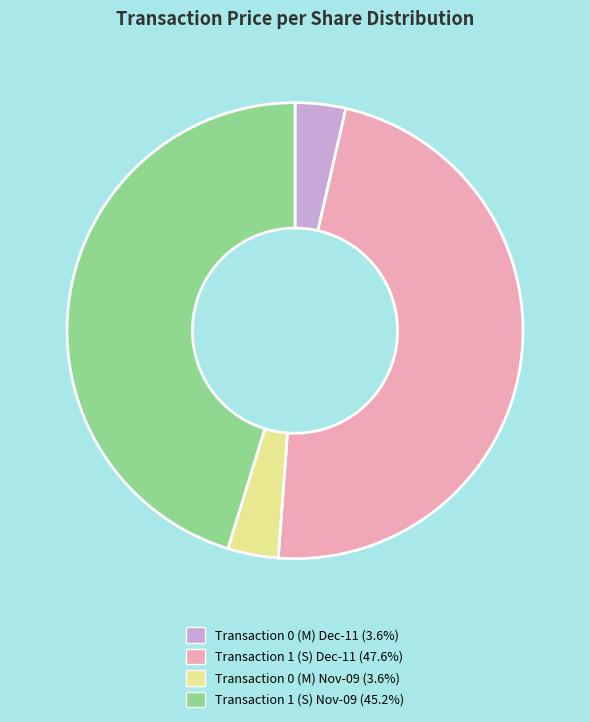

Combined, do Transaction 0 (M) Nov-09 (3.6%) and Transaction 1 (S) Nov-09 (45.2%) account for over 50%?

No